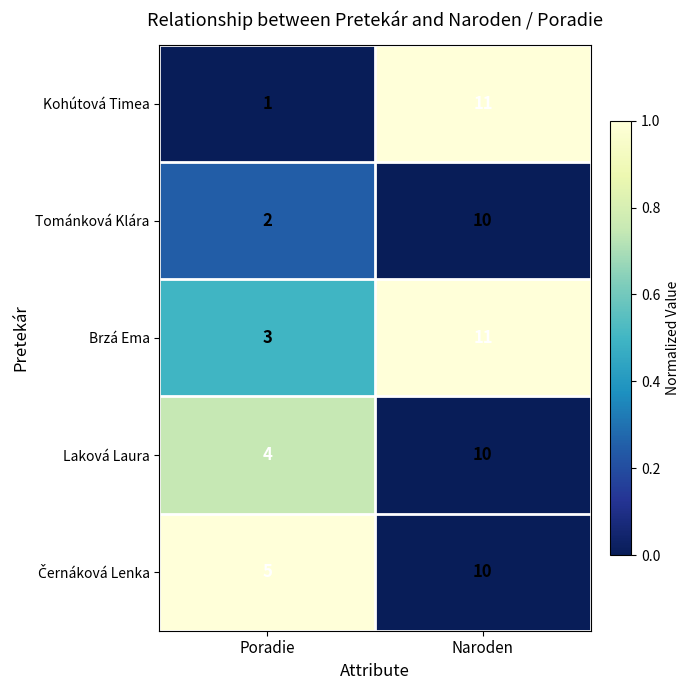

What is the difference between the Brzá Ema values at Naroden and Poradie?

8